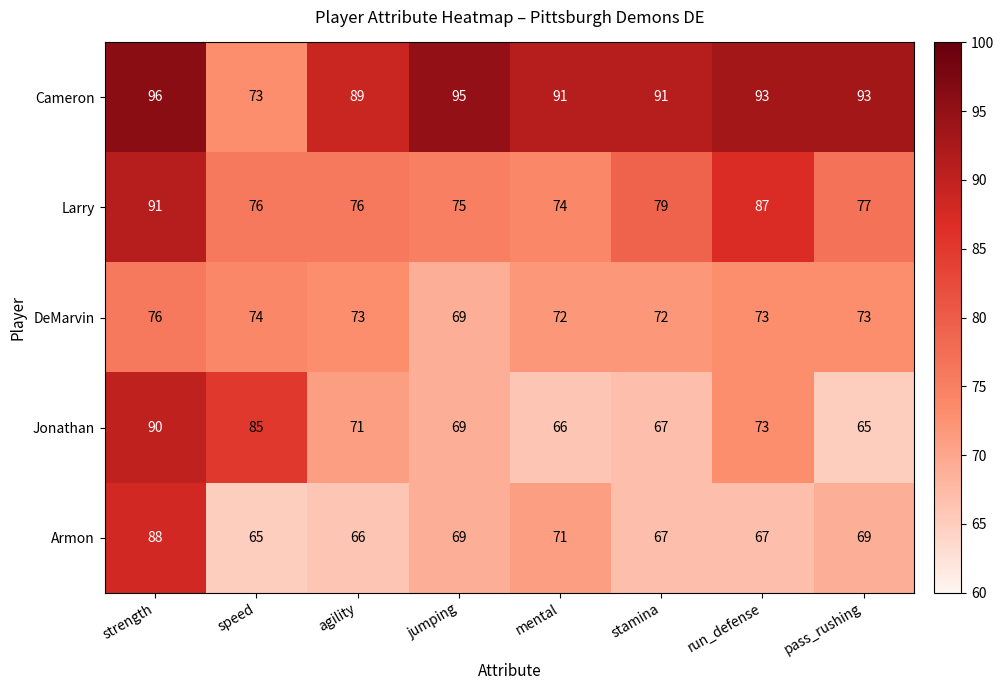

Which series has the largest total across all categories?

Cameron